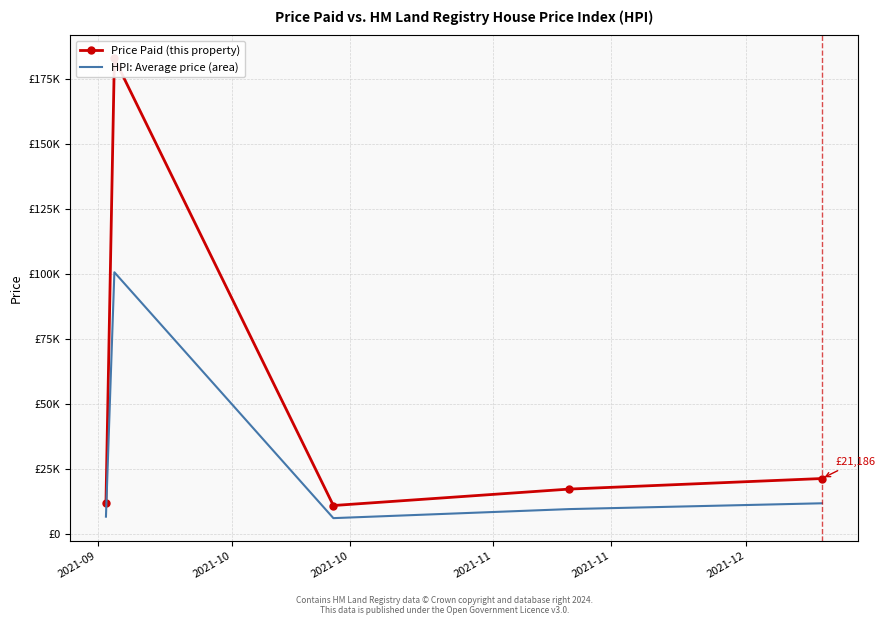

What is the spread (max minus min) of values at 2021-11?

7703.7